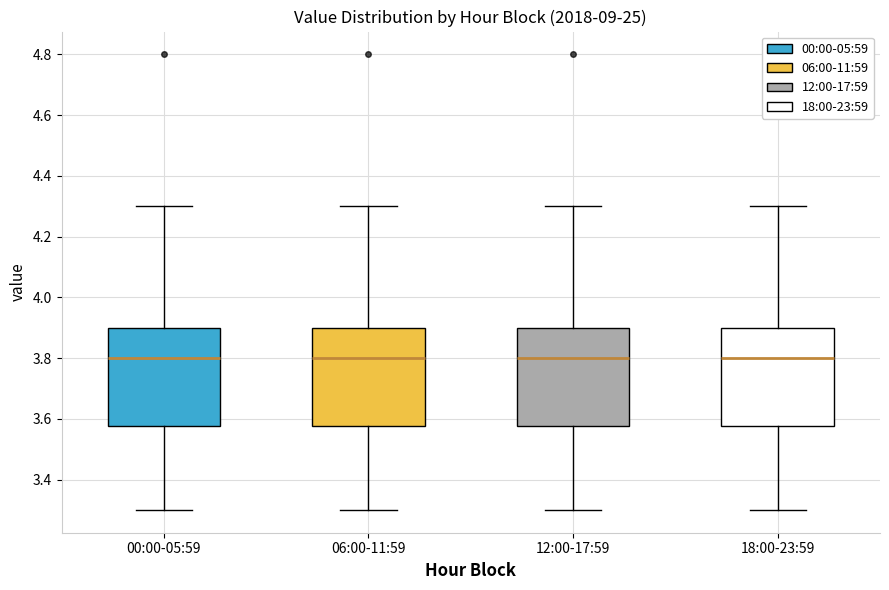

Reading left to right, read every box against the y-axis: the position of its median line, the range the box covers, and the ends of its whiskers. The values are not printed on the chart, so give them approximately, as read against the axis.

00:00-05:59: median 3.80, box 3.58 to 3.90, whiskers 3.30 to 4.30
06:00-11:59: median 3.80, box 3.58 to 3.90, whiskers 3.30 to 4.30
12:00-17:59: median 3.80, box 3.58 to 3.90, whiskers 3.30 to 4.30
18:00-23:59: median 3.80, box 3.58 to 3.90, whiskers 3.30 to 4.30